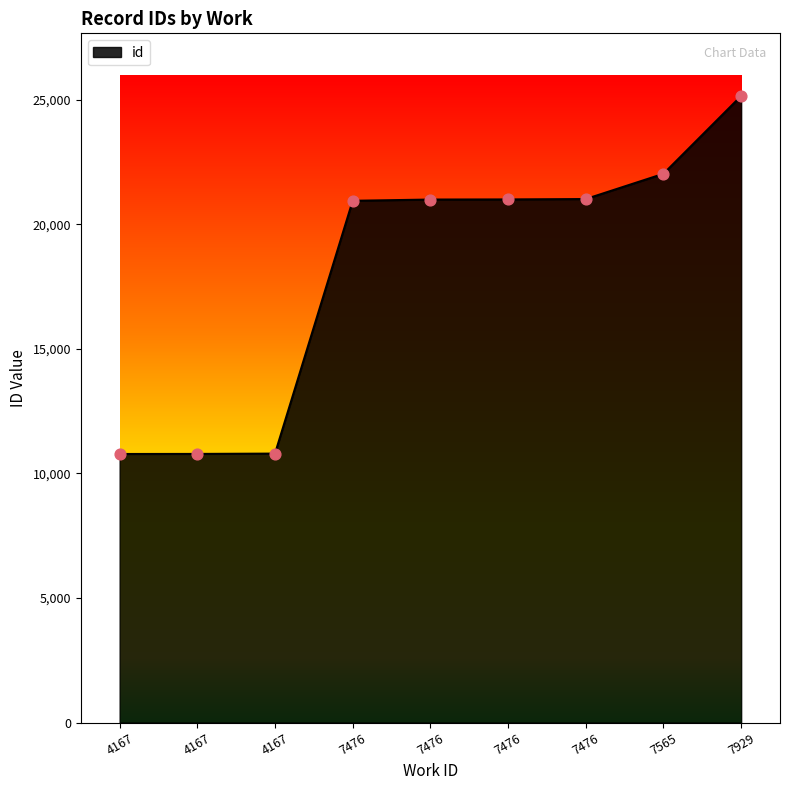

What is the change in value from 7476 to 7476?

+20